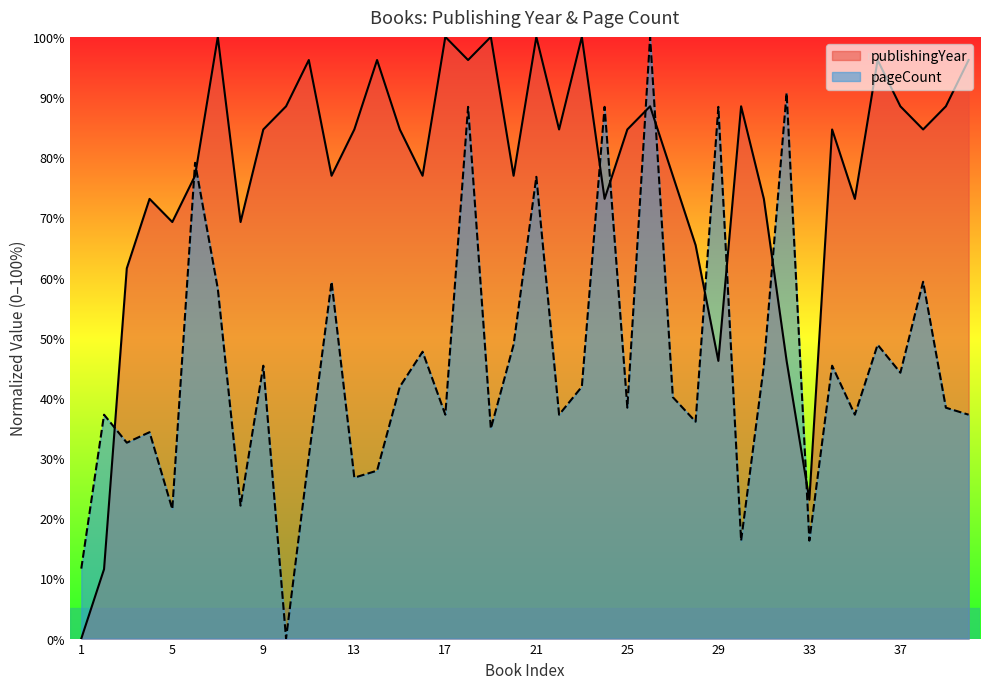

Which series changed the most between 4 and 25?

publishingYear